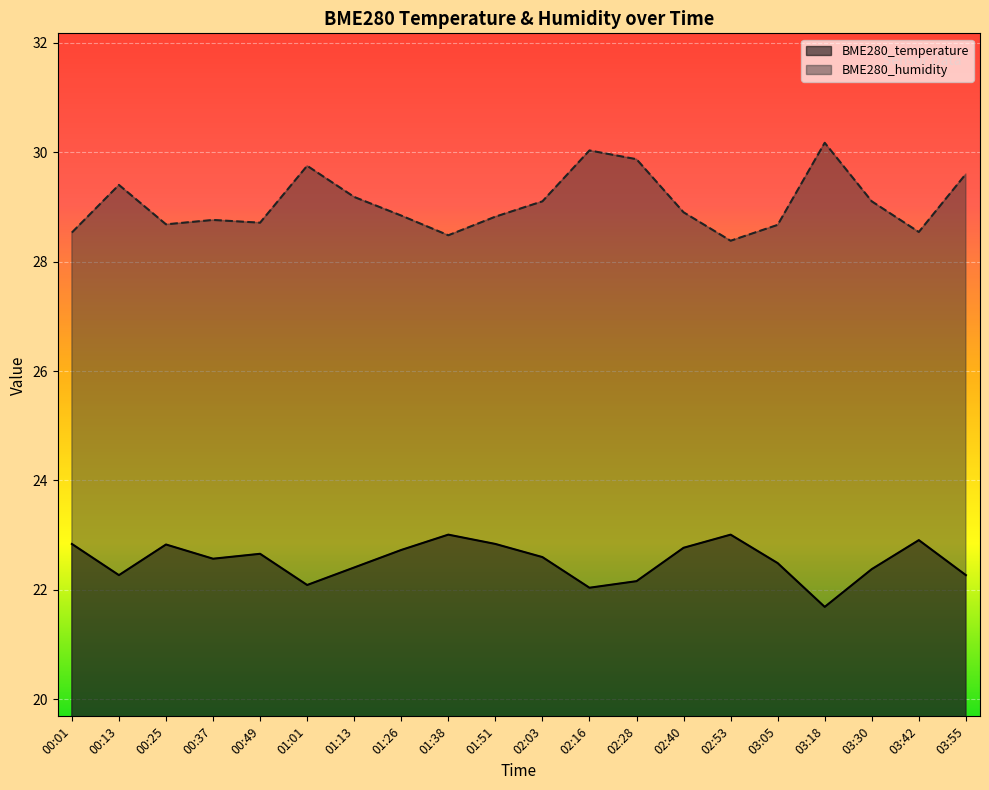

What is the maximum value shown in the chart?

30.2